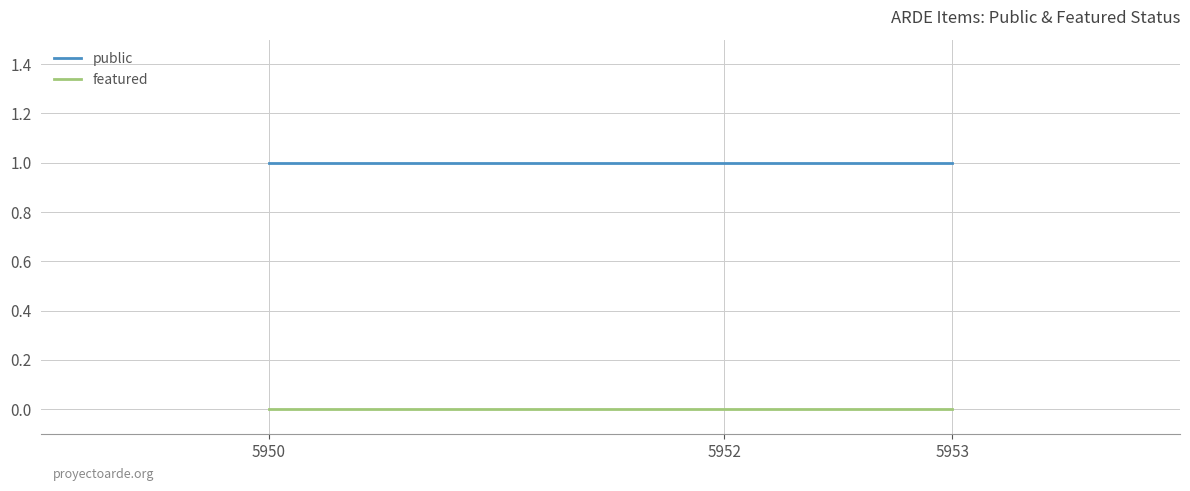

Rank the series by their maximum value, from highest to lowest.

public, featured